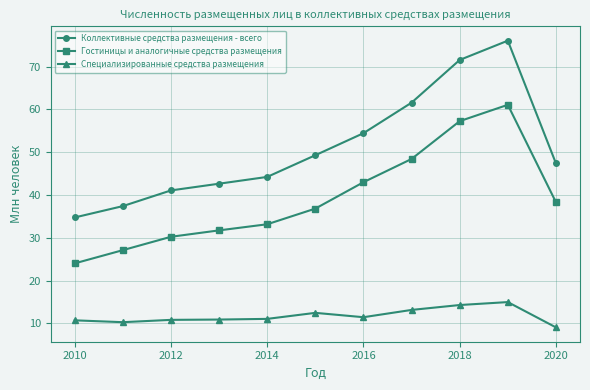

Which series has the largest range (max minus min)?

Коллективные средства размещения - всего